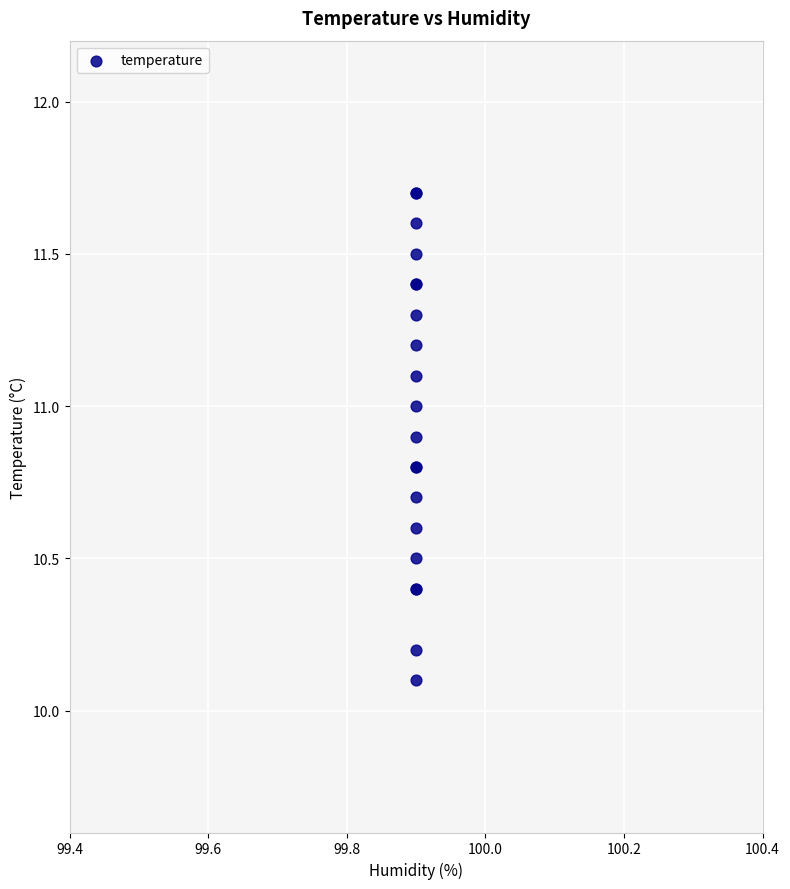

What Y value in the scatter plot is closest to 10?

10.1